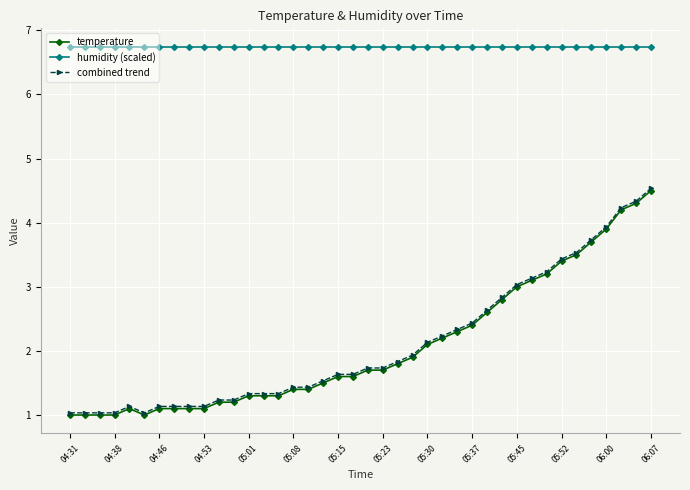

Which series has the largest total across all categories?

humidity (scaled)